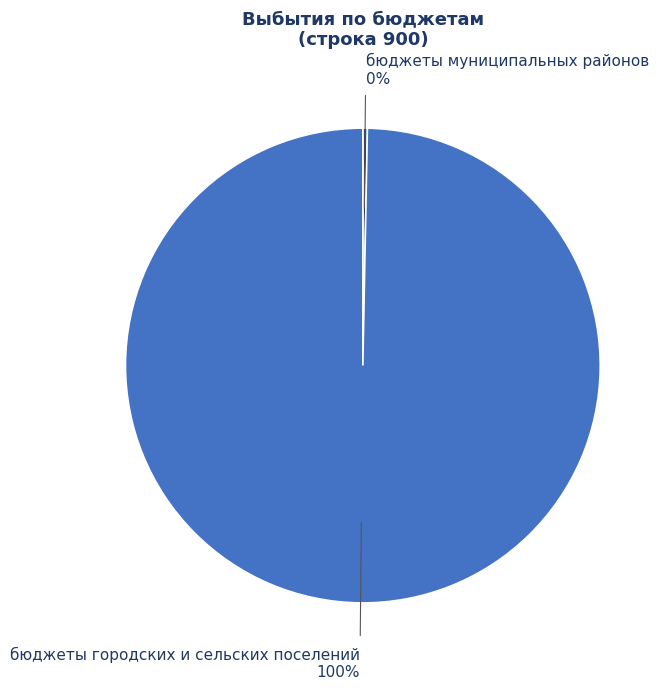

The бюджеты городских и сельских поселений slice represents 100% of the pie. True or false?

True